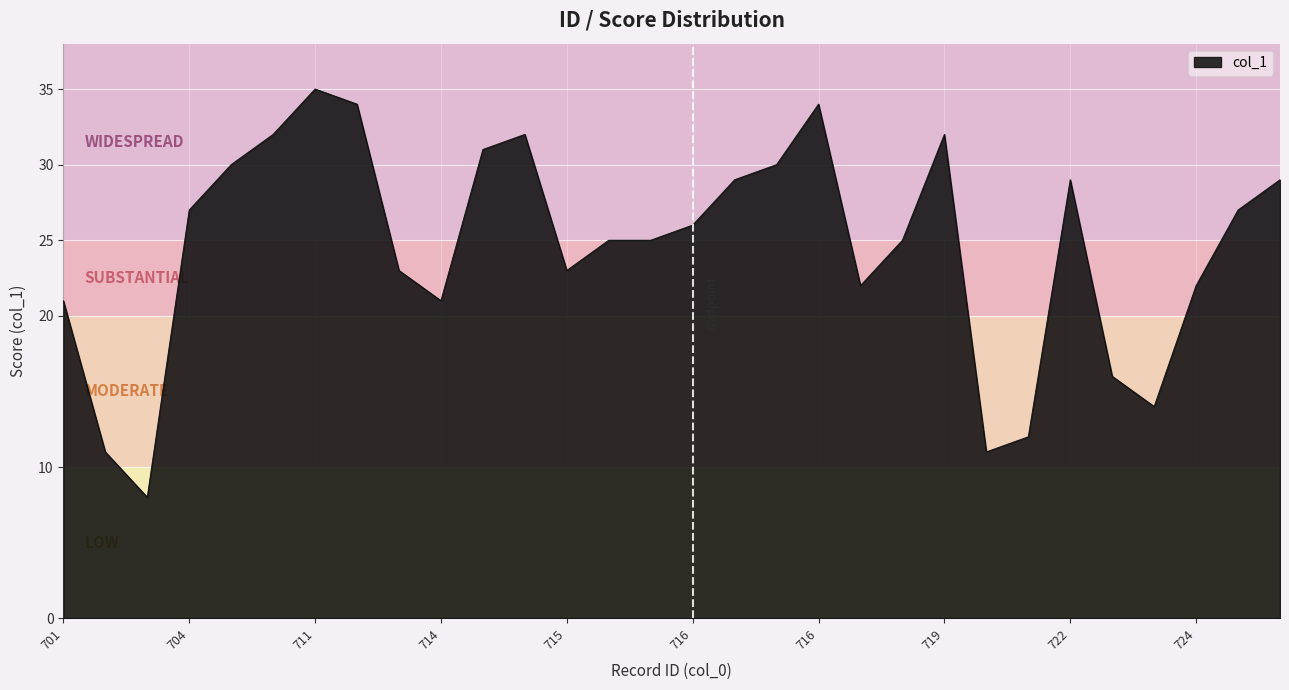

What is the greatest value displayed?

35